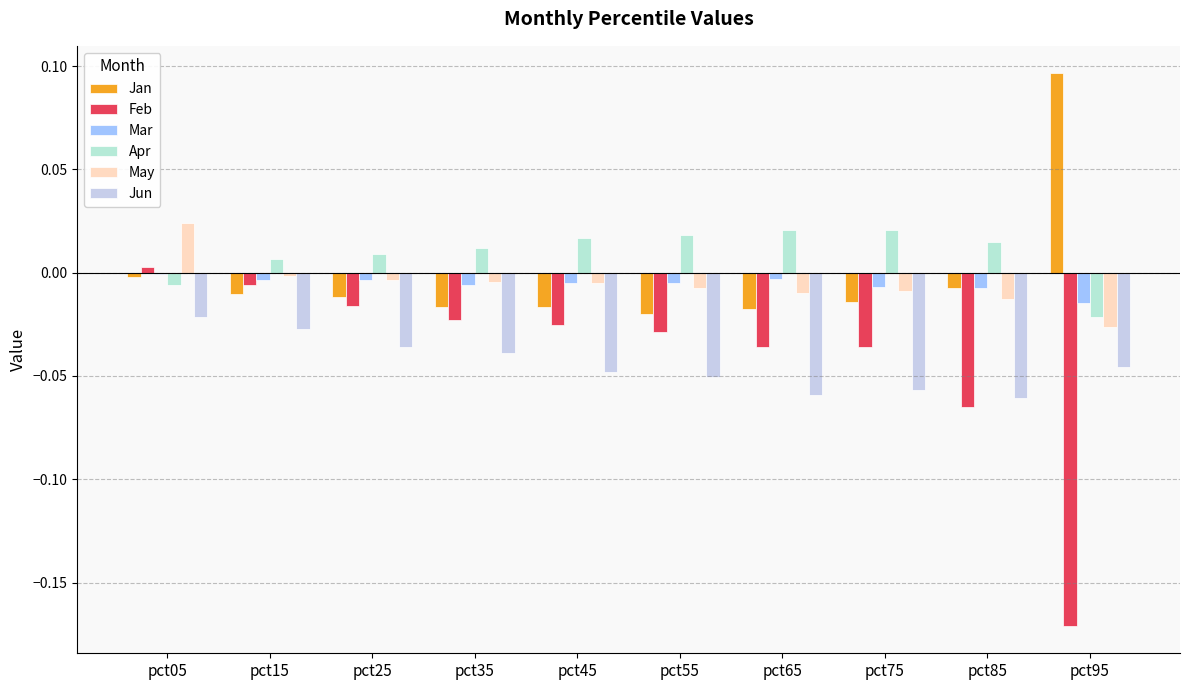

List the series in order of their peak value, lowest first.

Jun, Mar, Feb, Apr, May, Jan